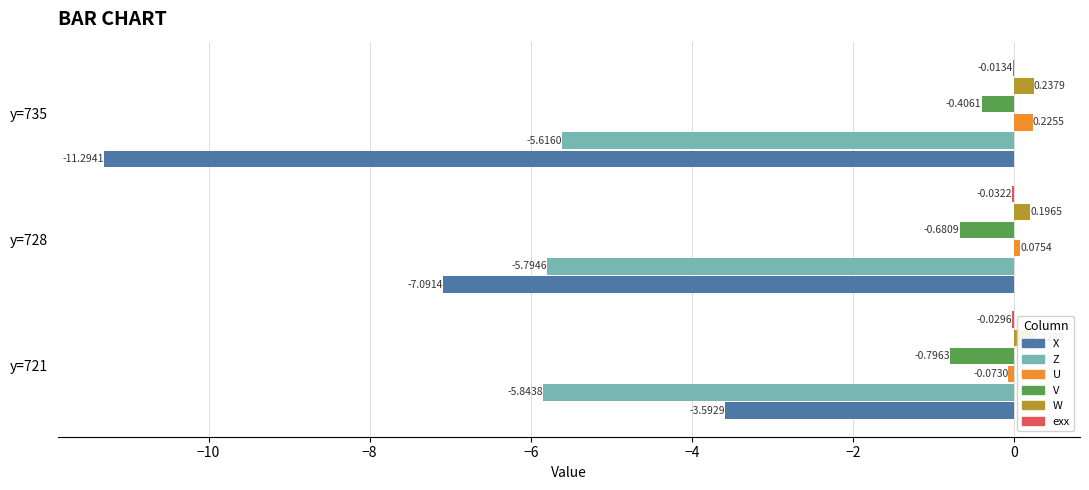

What is the sum of all X values?

-22.0